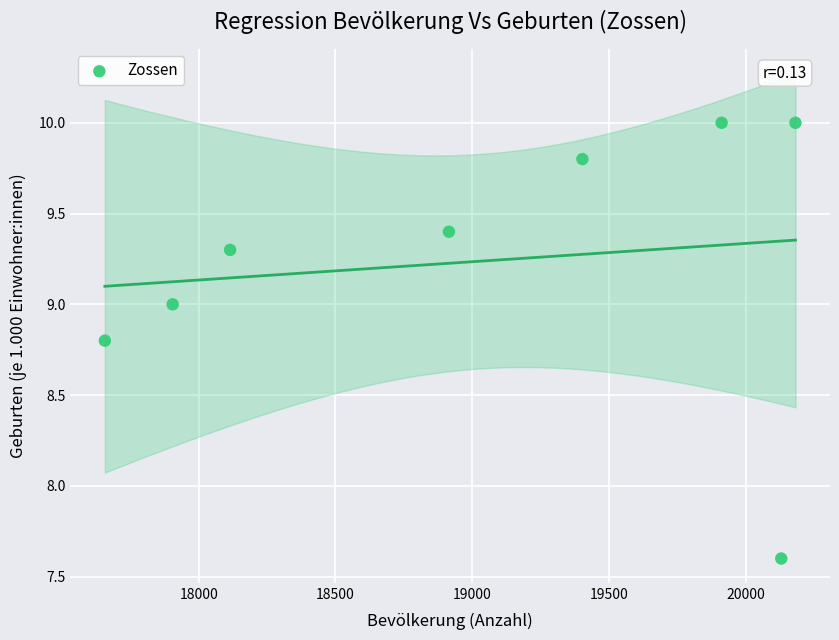

What Y value in the scatter plot is closest to 8?

7.6